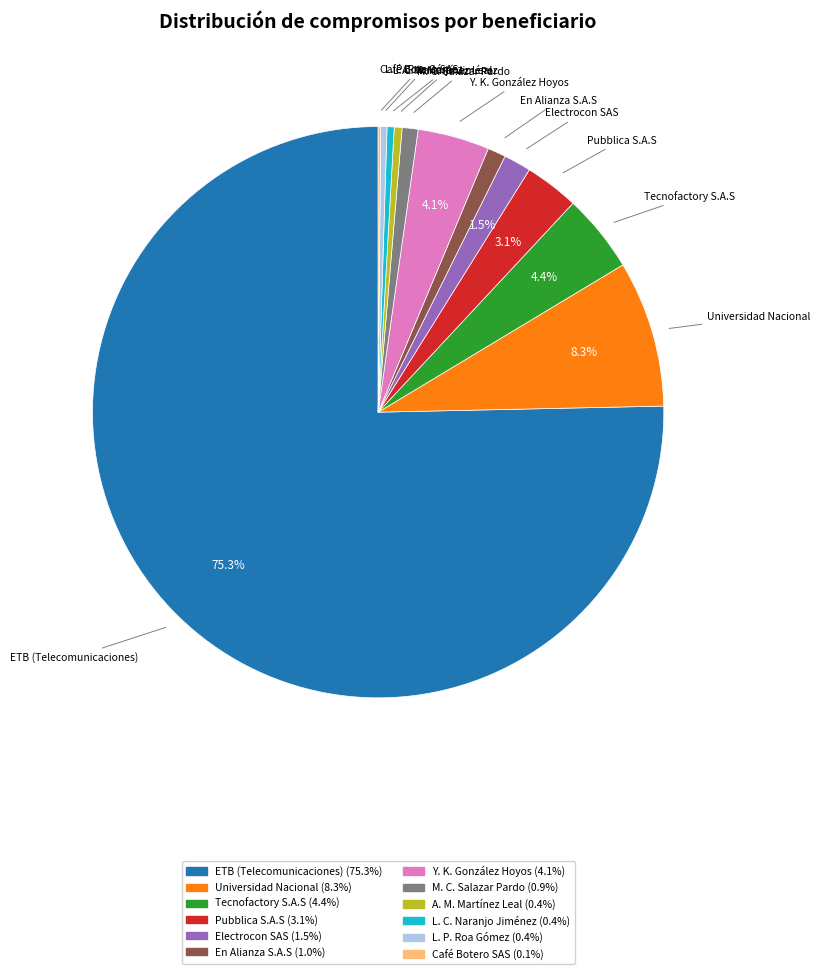

Is there any slice that represents more than half of the pie?

Yes